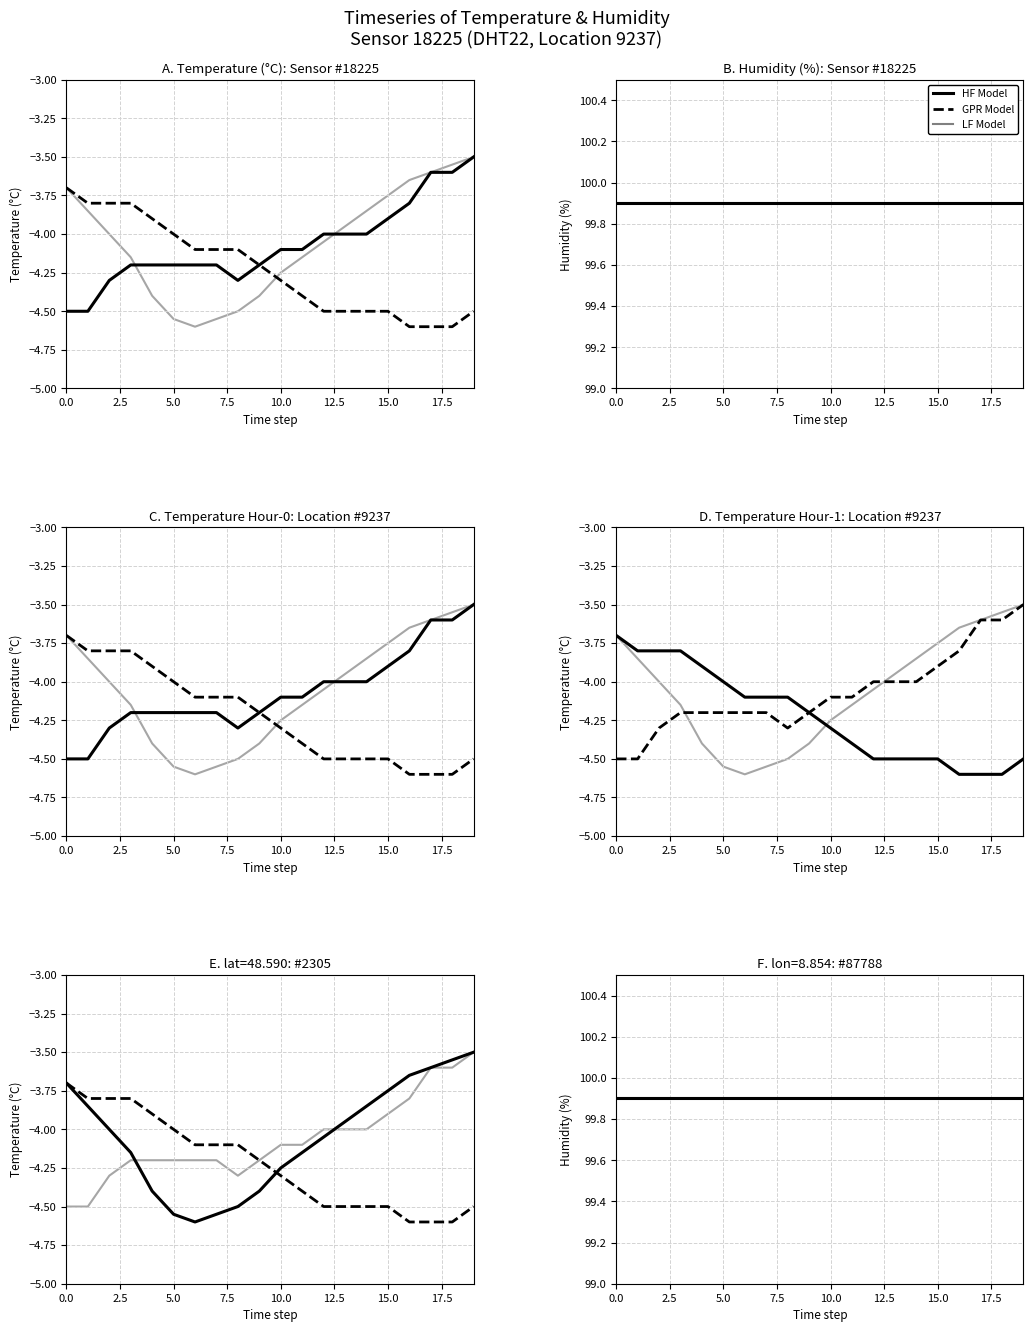

At how many categories does at least one series exceed 96?

20